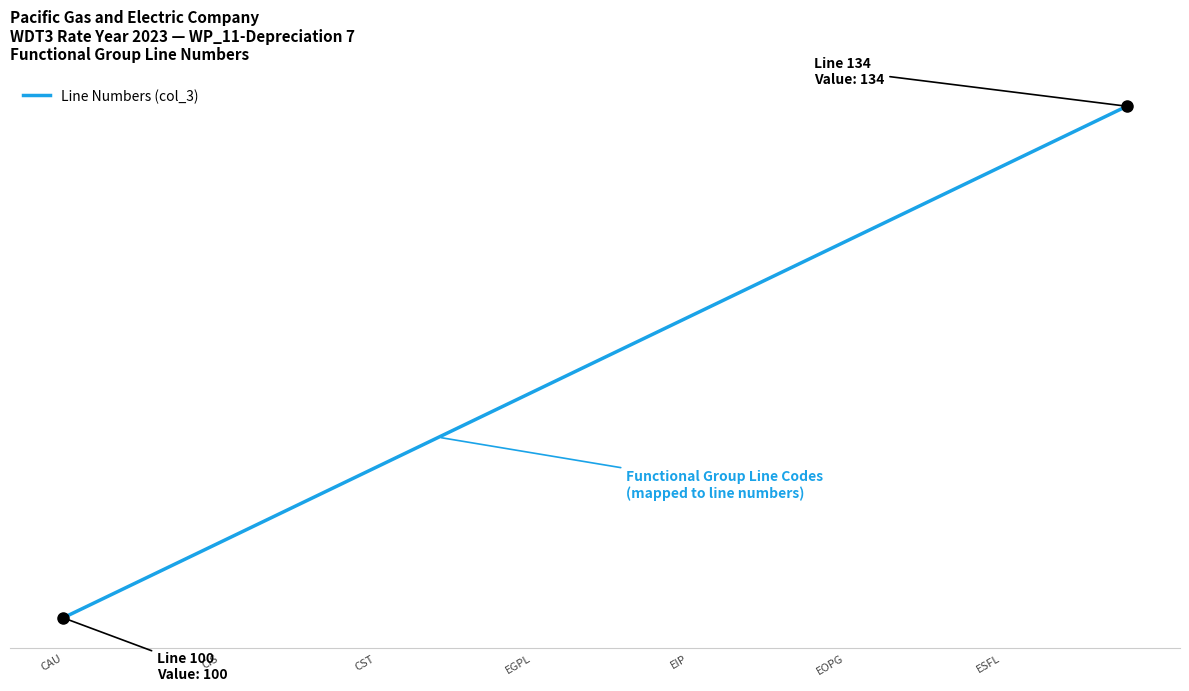

Does the chart have visible grid lines?

No